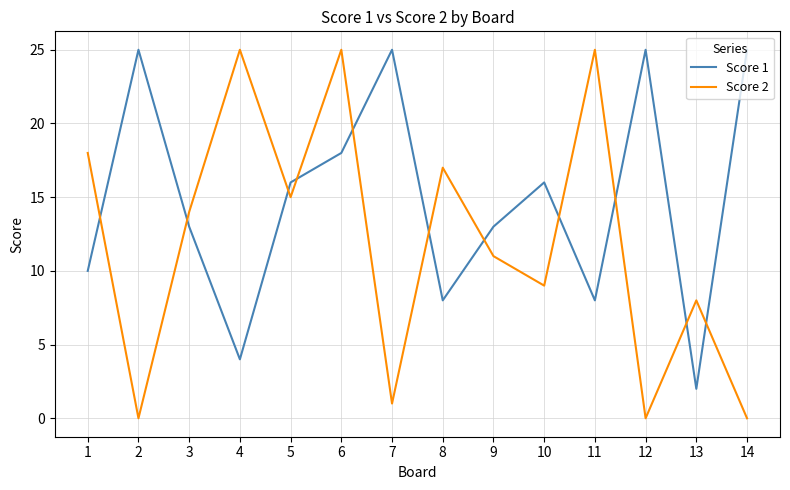

Reading right to left, list all the values displayed in this chart.

Score 1: 14=25	13=2	12=25	11=8	10=16	9=13	8=8	7=25	6=18	5=16	4=4	3=13	2=25	1=10
Score 2: 14=0	13=8	12=0	11=25	10=9	9=11	8=17	7=1	6=25	5=15	4=25	3=14	2=0	1=18